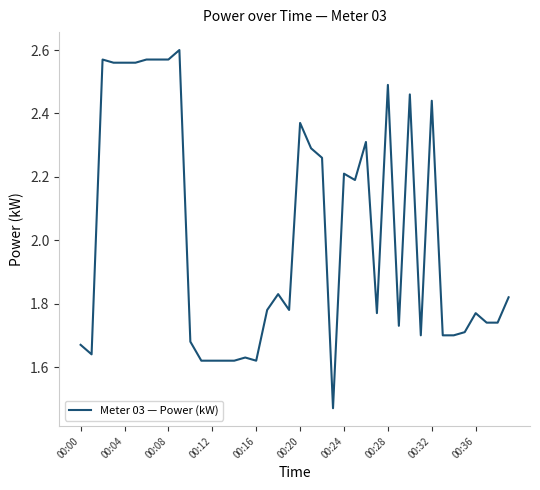

Which category has the lowest value across all series?

23